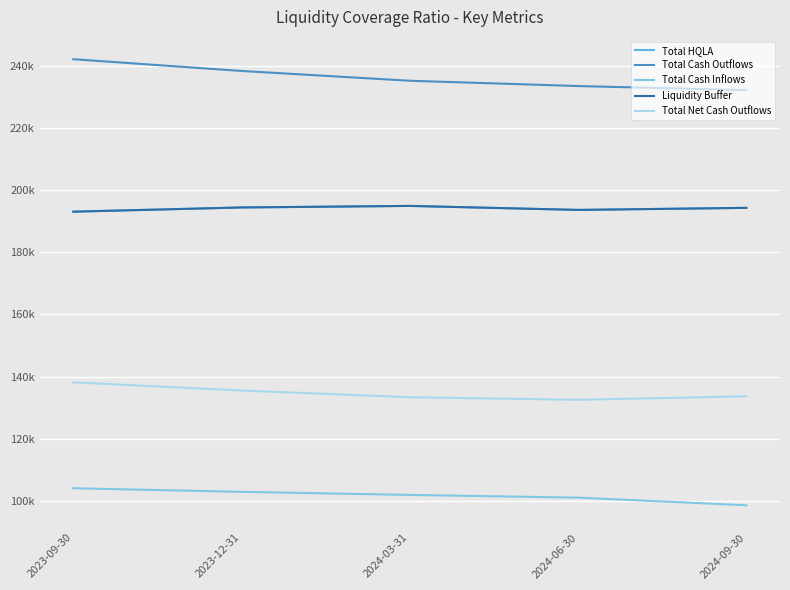

At how many categories does at least one series exceed 220869?

5